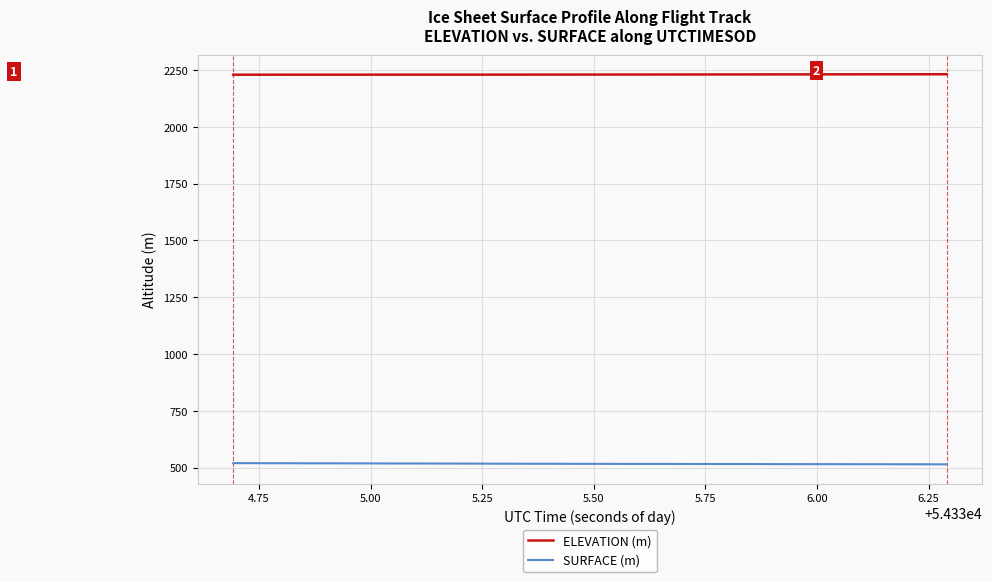

True or false: SURFACE (m) and ELEVATION (m) cross at least once.

False